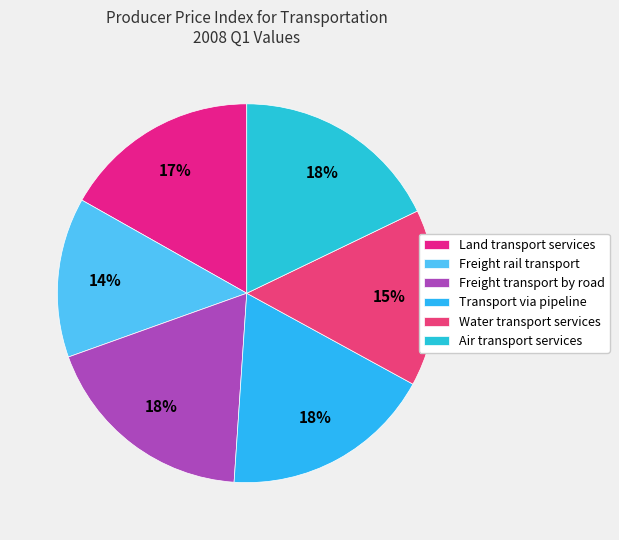

Combined, what portion of the pie is Air transport services and Land transport services?

34.7%